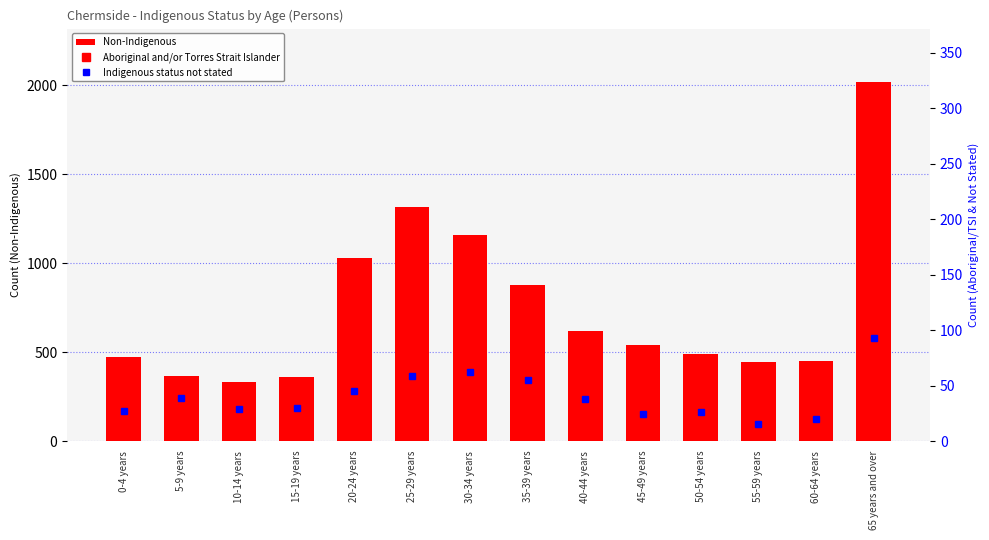

Which series changed the most between 15-19 years and 35-39 years?

Non-Indigenous